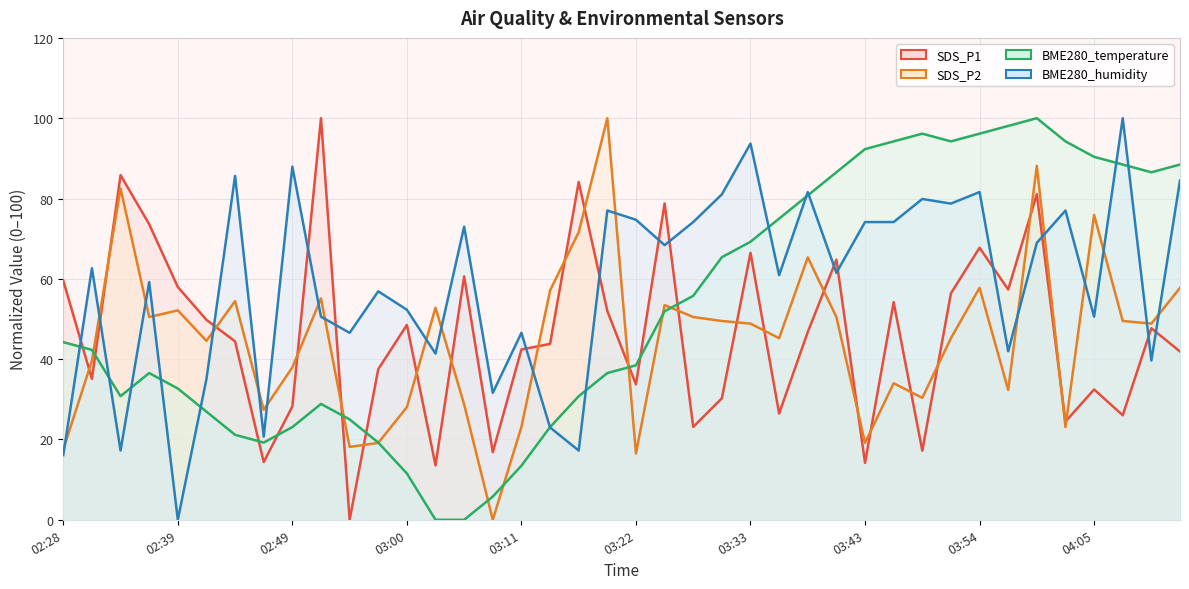

What is the difference between the highest and lowest values at 03:33?

44.8